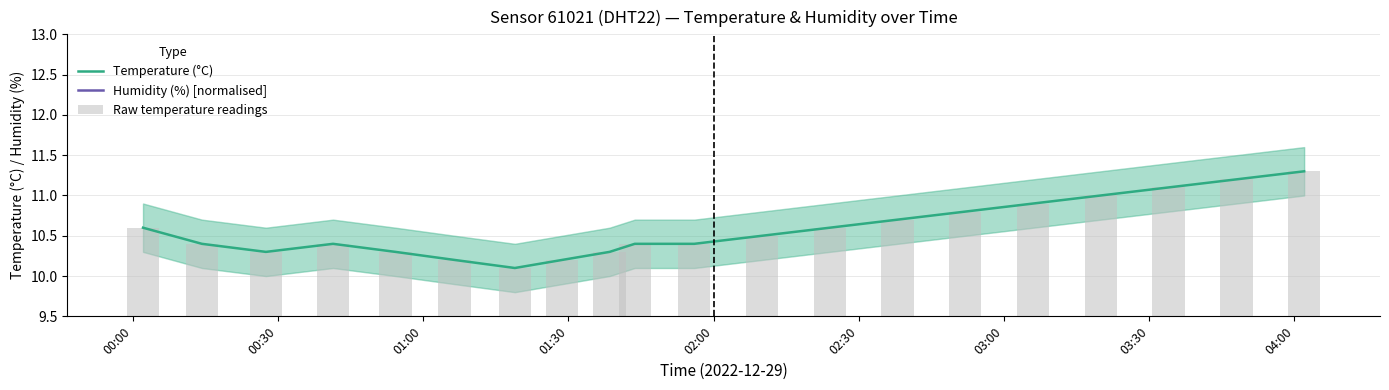

Count the number of categories in the chart.

20